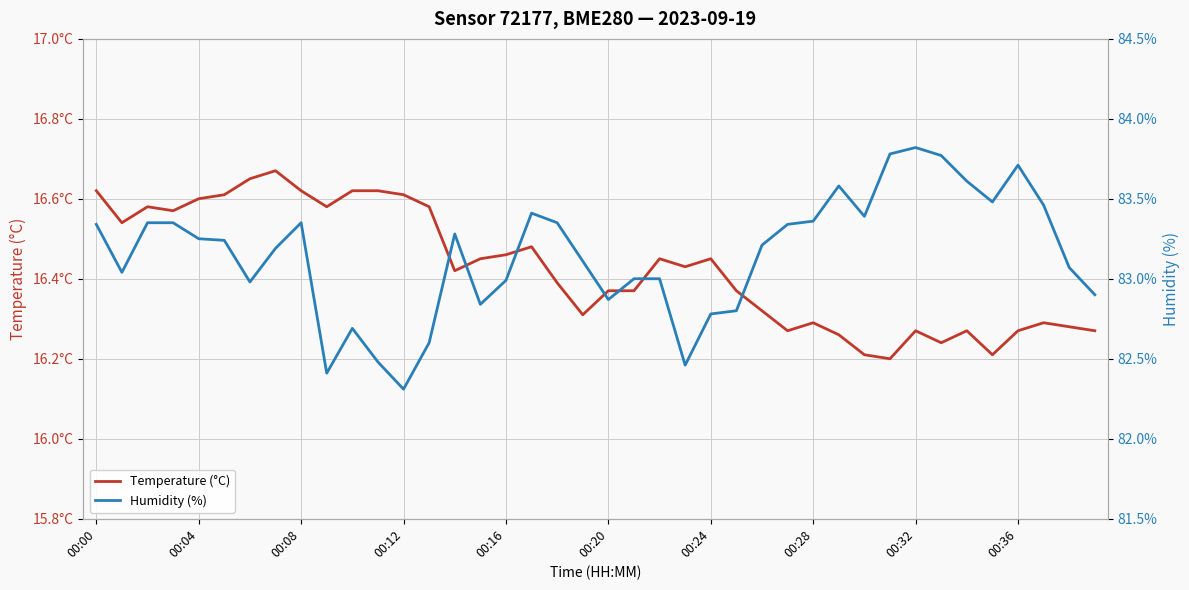

True or false: Humidity (%) and Temperature (°C) cross at least once.

False